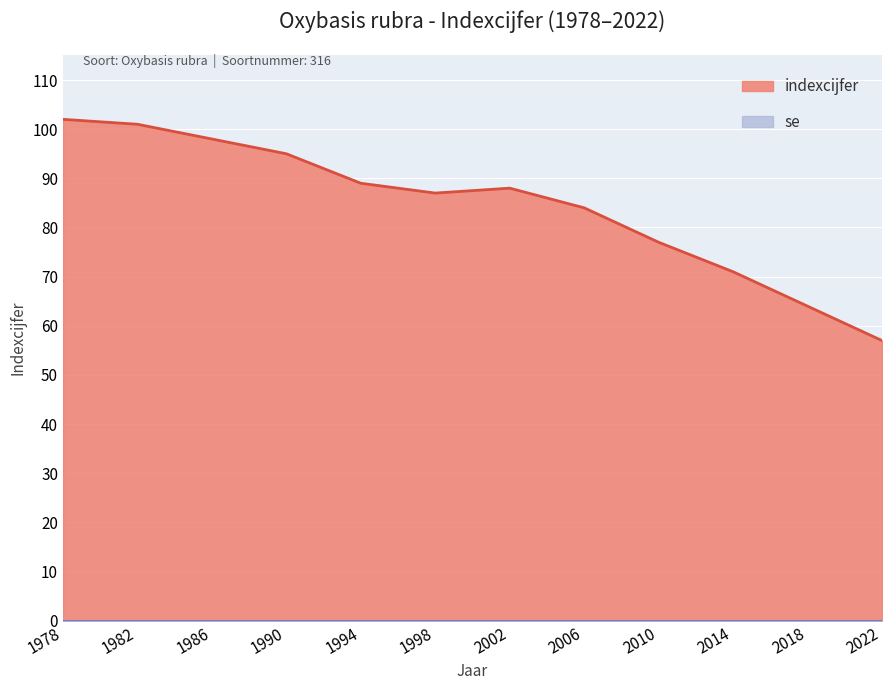

Does the chart display data point markers on the line(s)?

No